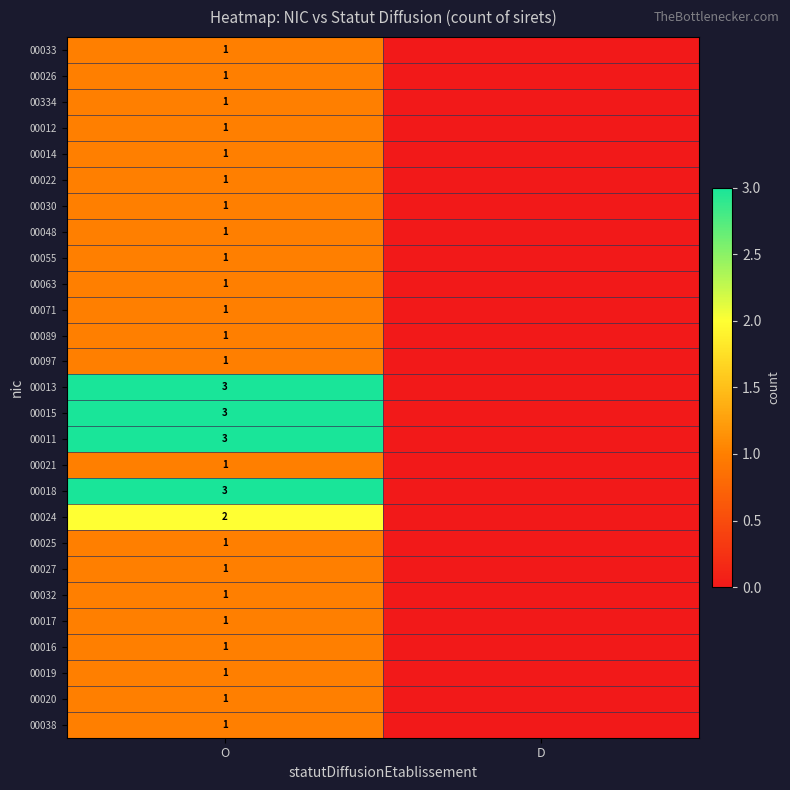

What is the total value across all series at O?

36